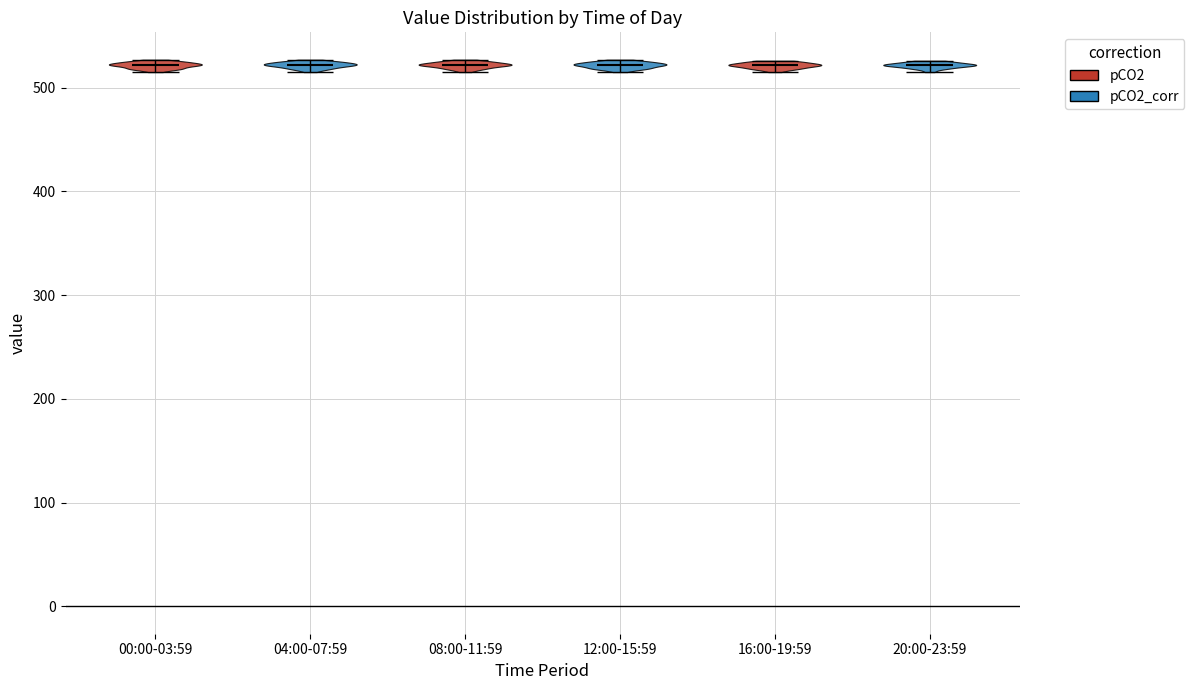

Reading left to right, read every violin against the y-axis: where its median line is, and the lowest and highest points it reaches. The values are not printed on the chart, so give them approximately, as read against the axis.

00:00-03:59: median line 520, lowest point 520, highest point 530
04:00-07:59: median line 520, lowest point 520, highest point 530
08:00-11:59: median line 520, lowest point 520, highest point 530
12:00-15:59: median line 520, lowest point 520, highest point 530
16:00-19:59: median line 520, lowest point 520, highest point 530
20:00-23:59: median line 520, lowest point 520, highest point 530